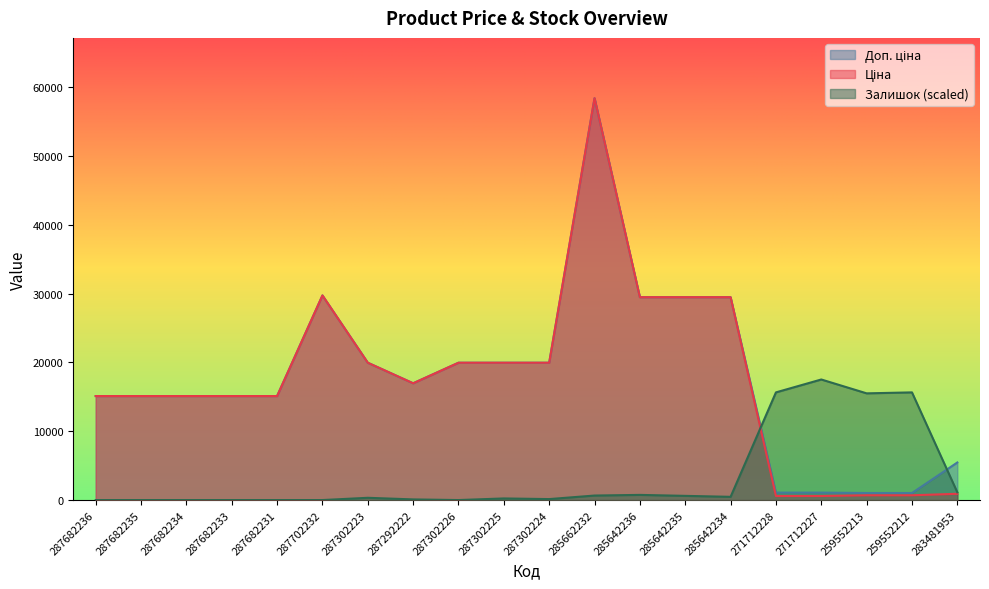

Which category has the lowest value in the Ціна series?

271712228